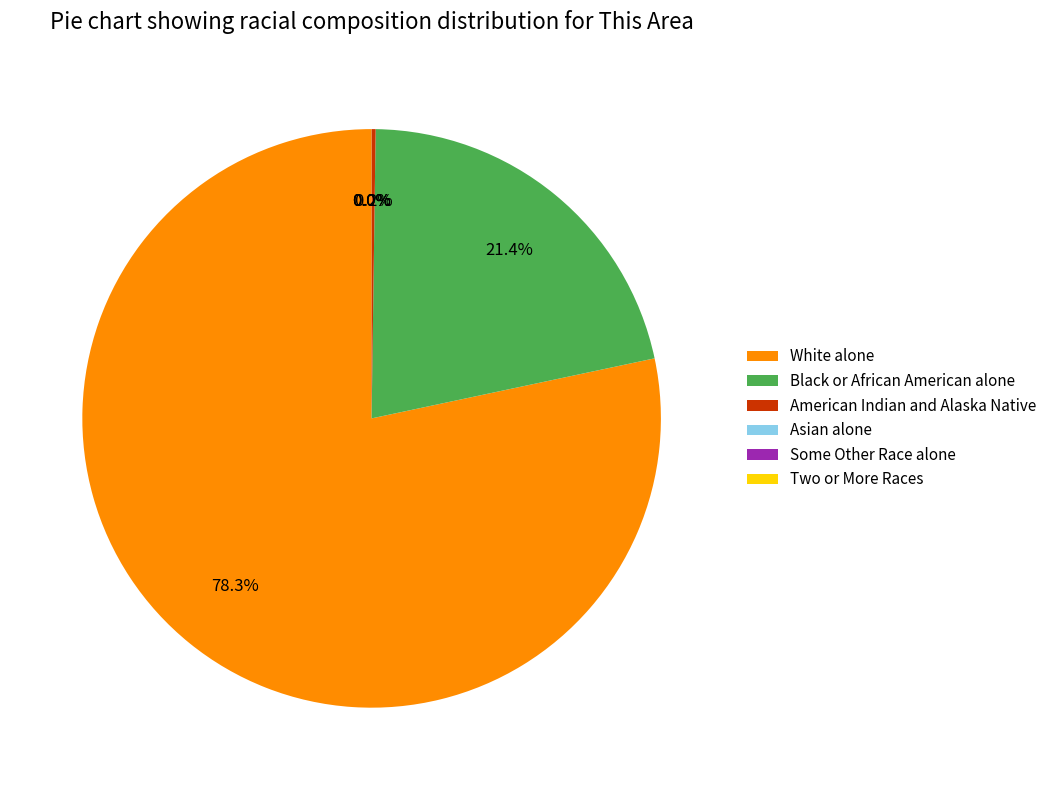

Is there any slice that represents more than half of the pie?

Yes